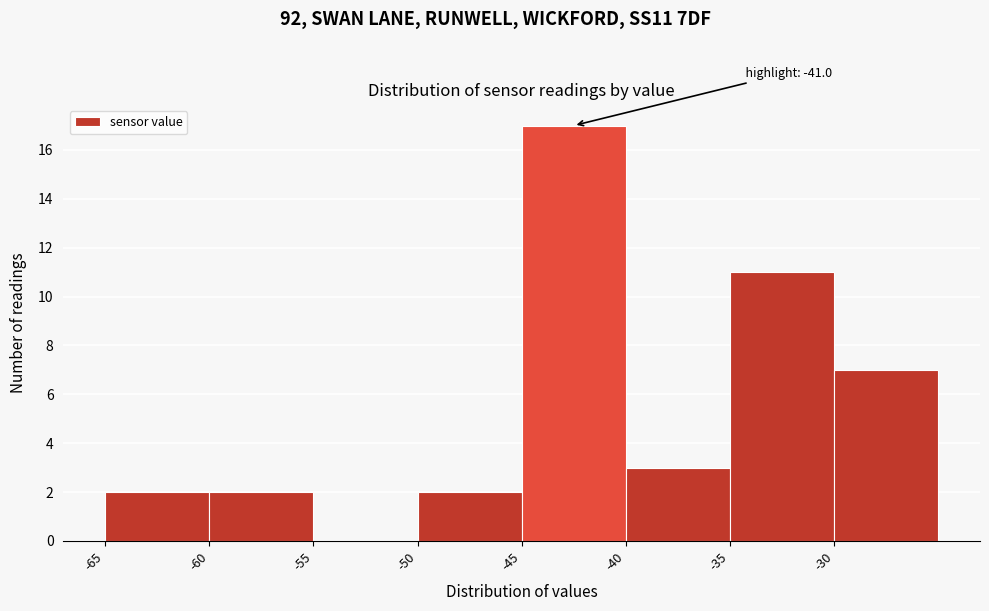

Over which range of the x-axis is the bar tallest?

-45 to -40